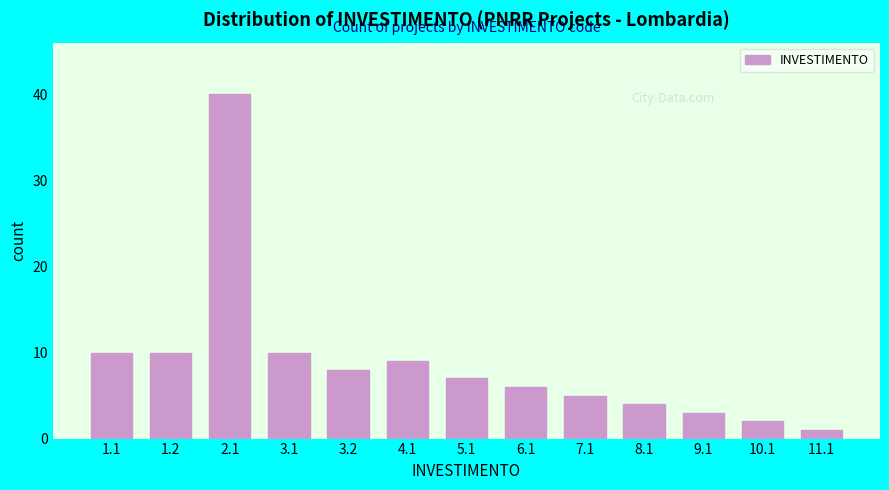

Reading left to right, list all the values displayed in this chart.

10	10	40	10	8	9	7	6	5	4	3	2	1